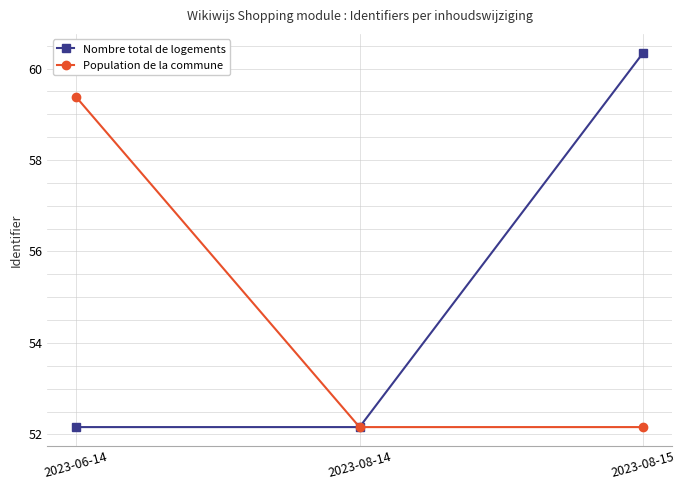

What is the average value of the Population de la commune series?

54.6